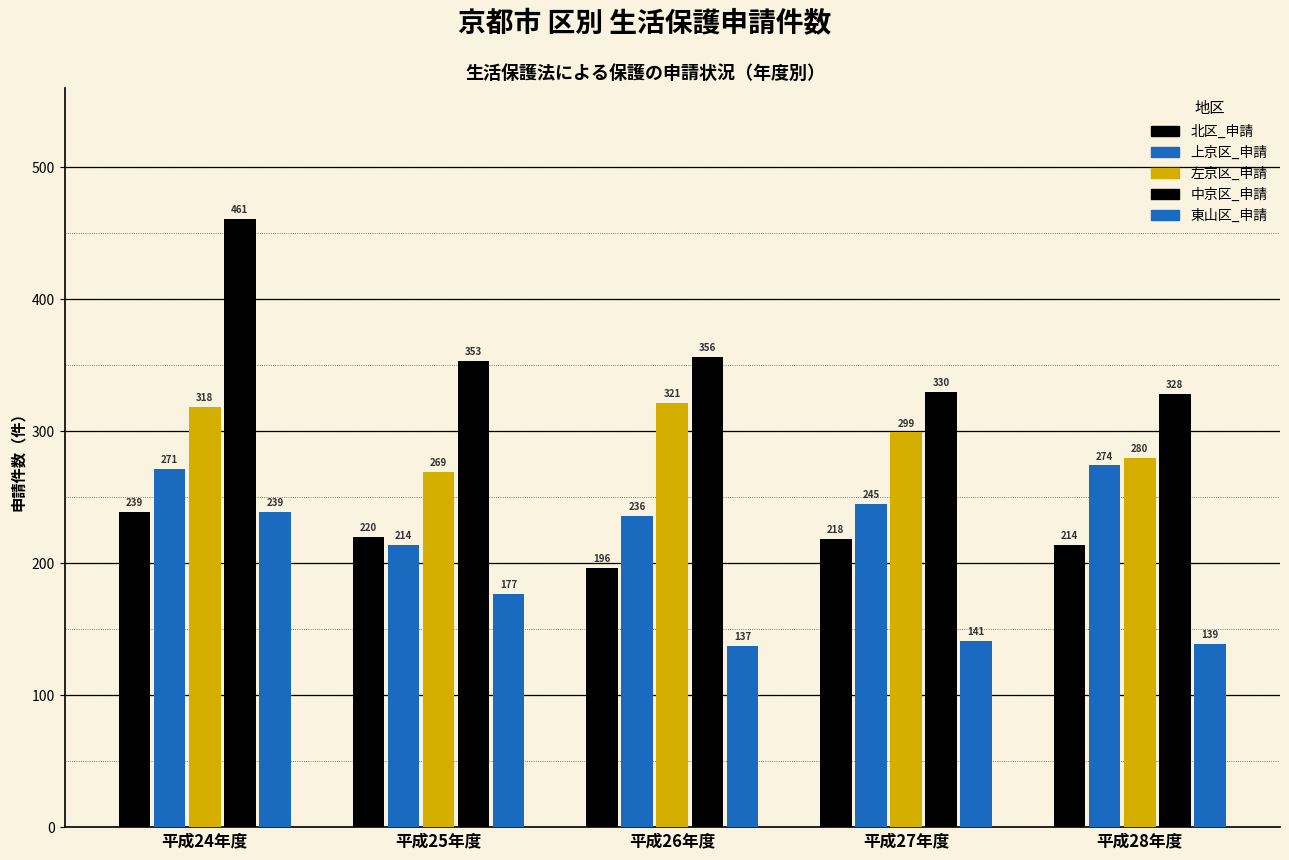

List the series in order of their peak value, highest first.

中京区_申請, 左京区_申請, 上京区_申請, 北区_申請, 東山区_申請